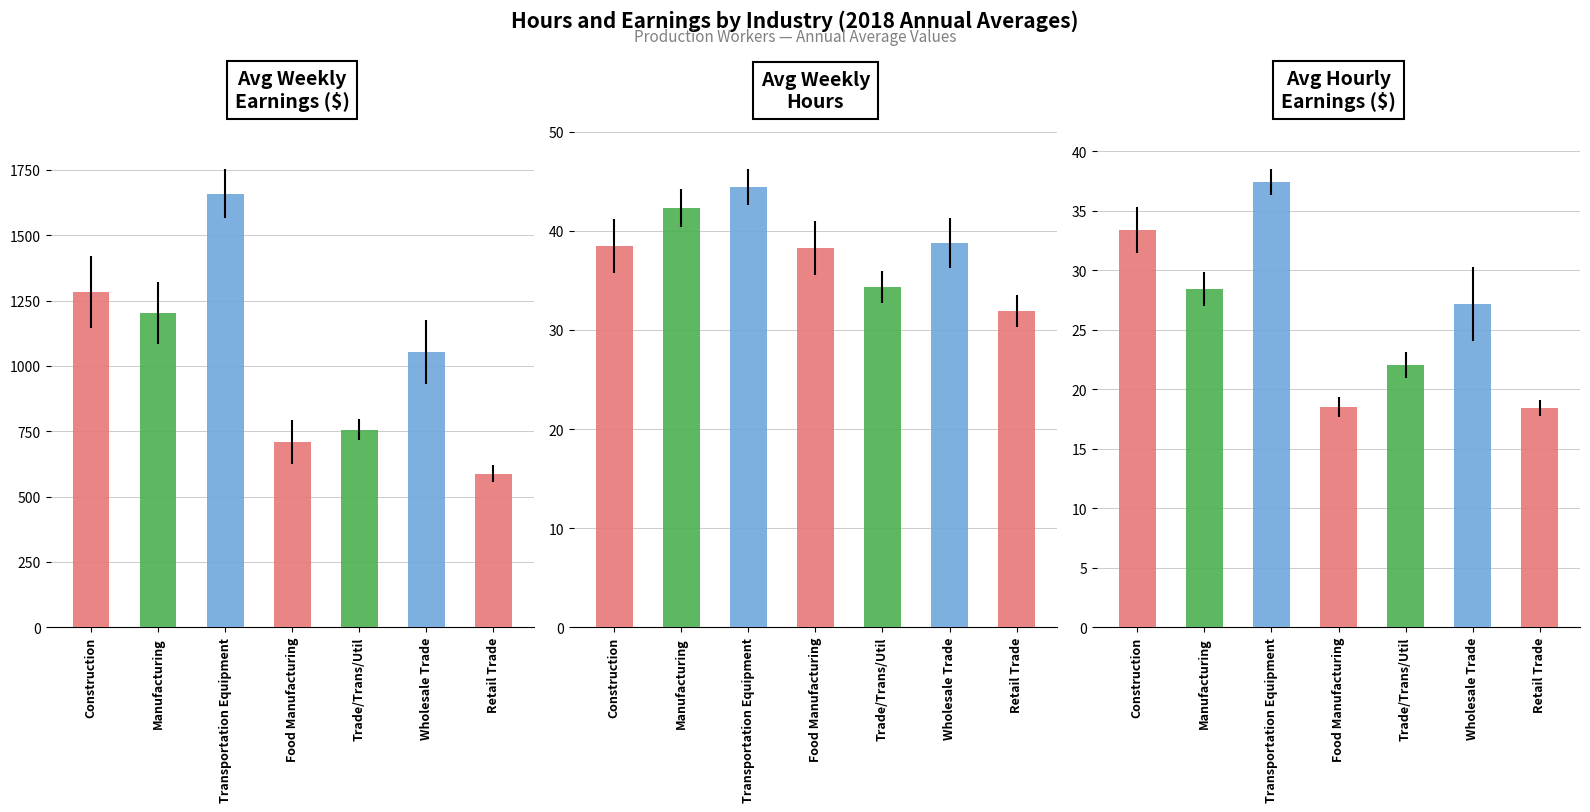

What is the total value across all series at 3?

765.6